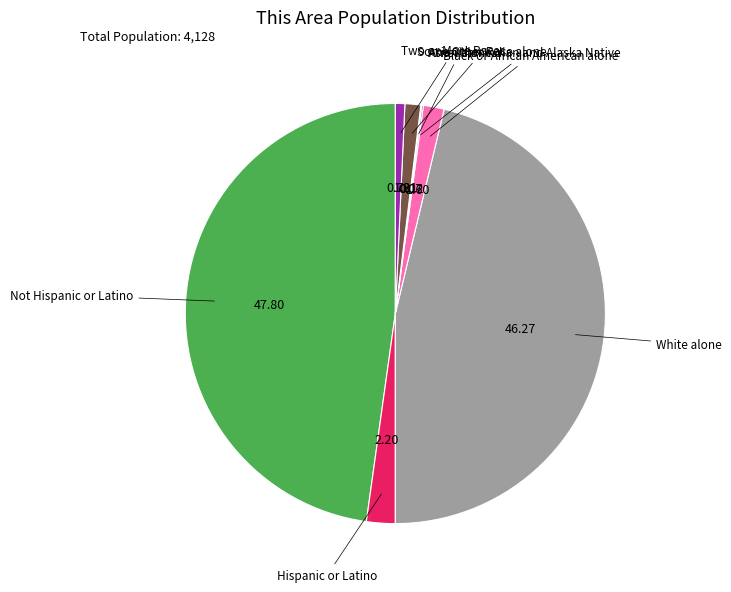

Does any single category account for the majority?

No